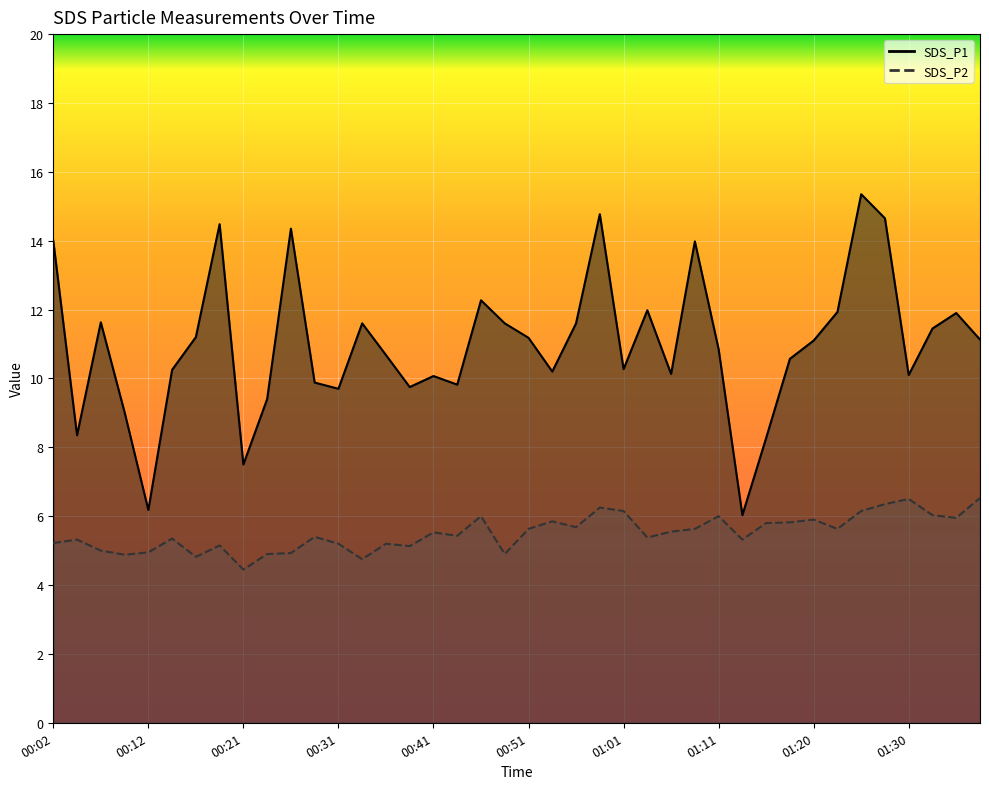

Which series has the largest range (max minus min)?

SDS_P1